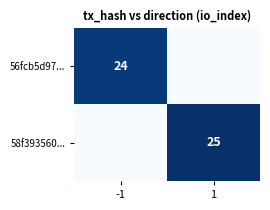

Is the value of 58f393560... at 1 greater than the value of 56fcb5d97... at -1?

Yes